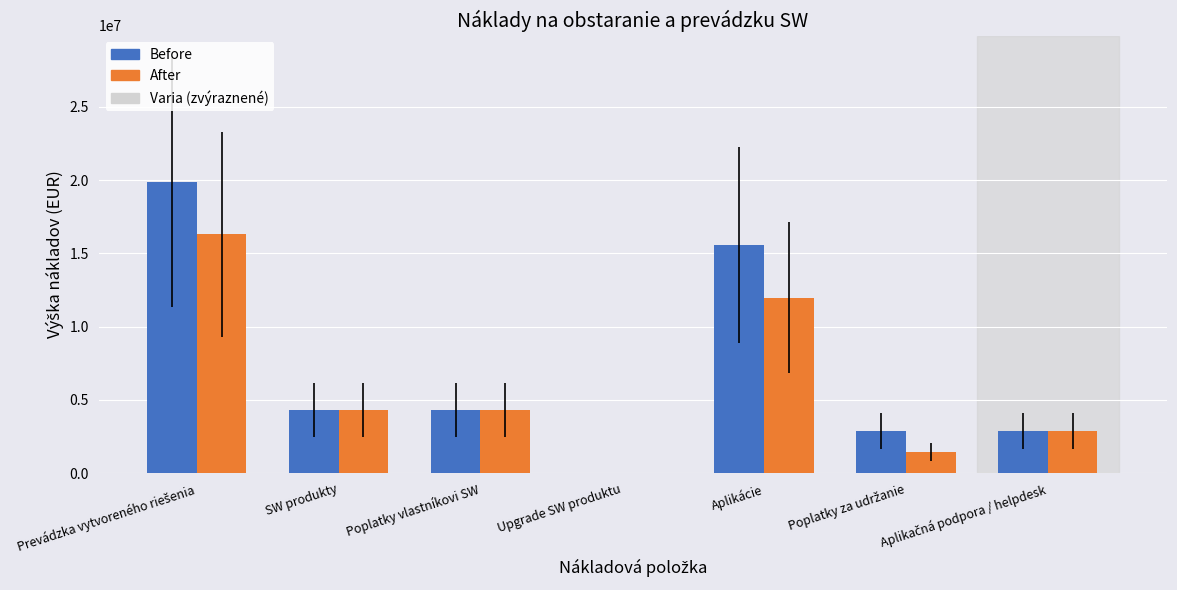

True or false: Before has a value of 4313770 at SW produkty.

True